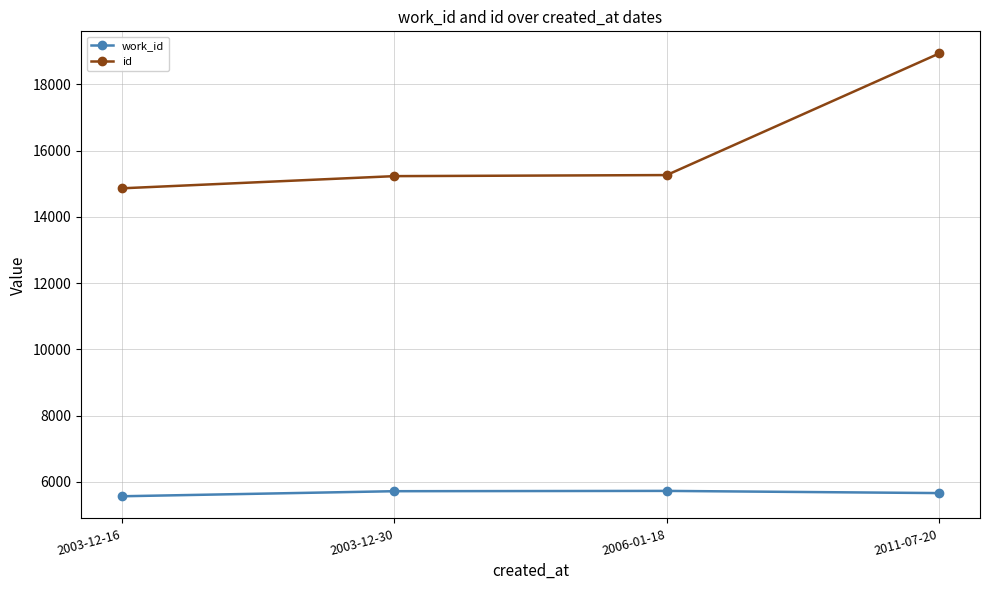

Is this an area chart (filled region under the line)?

No